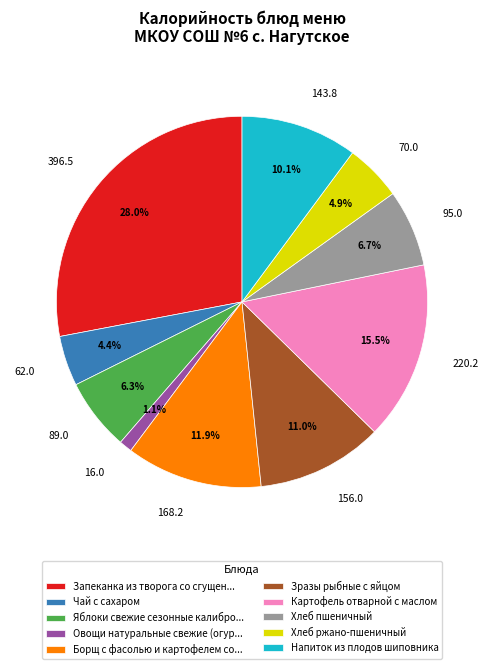

True or false: Хлеб ржано-пшеничный accounts for 5% of the total.

True